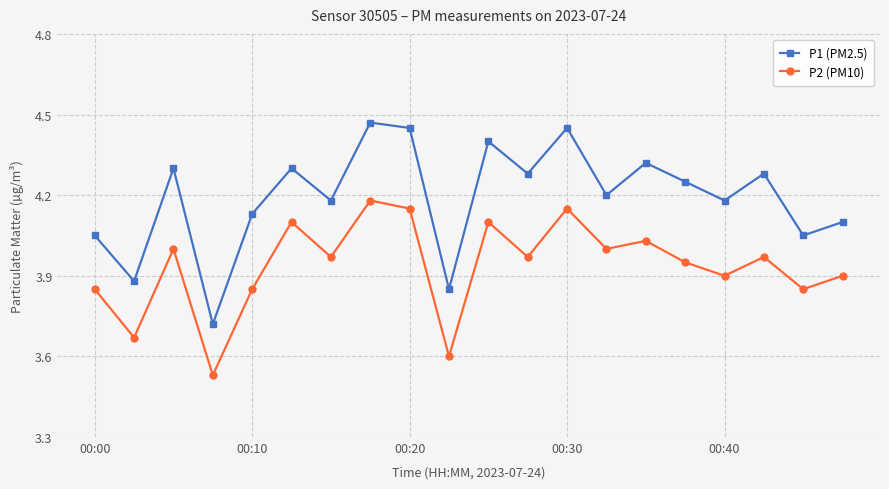

Rank the series by their average value, from highest to lowest.

P1 (PM2.5), P2 (PM10)